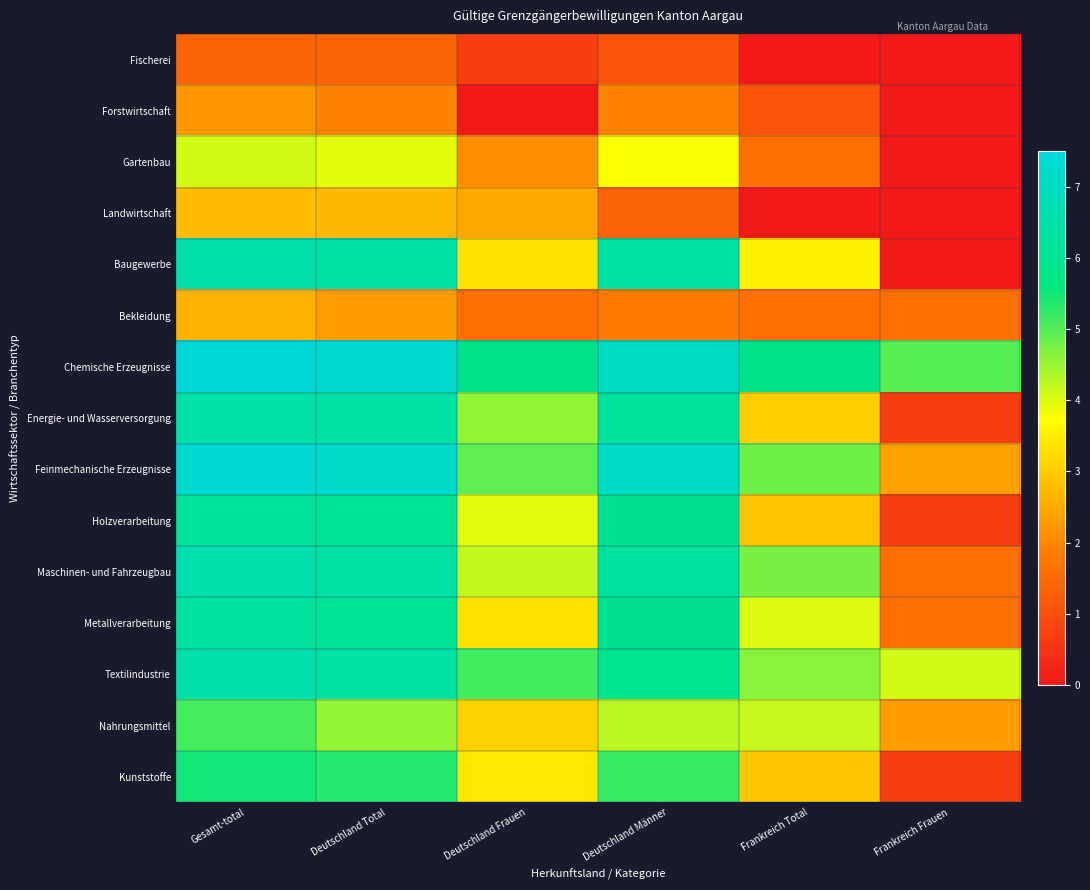

Reading left to right, list all the values displayed in this chart.

Fischerei: Gesamt-total=1.4	Deutschland Total=1.4	Deutschland Frauen=0.7	Deutschland Männer=1.1	Frankreich Total=0.0	Frankreich Frauen=0.0
Forstwirtschaft: Gesamt-total=2.2	Deutschland Total=1.9	Deutschland Frauen=0.0	Deutschland Männer=1.9	Frankreich Total=1.1	Frankreich Frauen=0.0
Gartenbau: Gesamt-total=4.1	Deutschland Total=3.9	Deutschland Frauen=2.1	Deutschland Männer=3.8	Frankreich Total=1.6	Frankreich Frauen=0.0
Landwirtschaft: Gesamt-total=2.8	Deutschland Total=2.7	Deutschland Frauen=2.5	Deutschland Männer=1.4	Frankreich Total=0.0	Frankreich Frauen=0.0
Baugewerbe: Gesamt-total=6.5	Deutschland Total=6.4	Deutschland Frauen=3.4	Deutschland Männer=6.4	Frankreich Total=3.6	Frankreich Frauen=0.0
Bekleidung: Gesamt-total=2.6	Deutschland Total=2.3	Deutschland Frauen=1.6	Deutschland Männer=1.8	Frankreich Total=1.6	Frankreich Frauen=1.6
Chemische Erzeugnisse: Gesamt-total=7.5	Deutschland Total=7.2	Deutschland Frauen=5.8	Deutschland Männer=7.0	Frankreich Total=5.8	Frankreich Frauen=5.0
Energie- und Wasserversorgung: Gesamt-total=6.4	Deutschland Total=6.4	Deutschland Frauen=4.5	Deutschland Männer=6.2	Frankreich Total=3.0	Frankreich Frauen=0.7
Feinmechanische Erzeugnisse: Gesamt-total=7.3	Deutschland Total=7.2	Deutschland Frauen=4.9	Deutschland Männer=7.1	Frankreich Total=4.8	Frankreich Frauen=2.4
Holzverarbeitung: Gesamt-total=6.2	Deutschland Total=6.1	Deutschland Frauen=4.0	Deutschland Männer=6.0	Frankreich Total=2.9	Frankreich Frauen=0.7
Maschinen- und Fahrzeugbau: Gesamt-total=6.6	Deutschland Total=6.4	Deutschland Frauen=4.2	Deutschland Männer=6.3	Frankreich Total=4.7	Frankreich Frauen=1.6
Metallverarbeitung: Gesamt-total=6.2	Deutschland Total=6.1	Deutschland Frauen=3.3	Deutschland Männer=6.0	Frankreich Total=4.0	Frankreich Frauen=1.6
Textilindustrie: Gesamt-total=6.6	Deutschland Total=6.3	Deutschland Frauen=5.2	Deutschland Männer=6.0	Frankreich Total=4.6	Frankreich Frauen=4.1
Nahrungsmittel: Gesamt-total=5.1	Deutschland Total=4.5	Deutschland Frauen=3.1	Deutschland Männer=4.3	Frankreich Total=4.2	Frankreich Frauen=2.3
Kunststoffe: Gesamt-total=5.5	Deutschland Total=5.4	Deutschland Frauen=3.4	Deutschland Männer=5.2	Frankreich Total=2.9	Frankreich Frauen=0.7